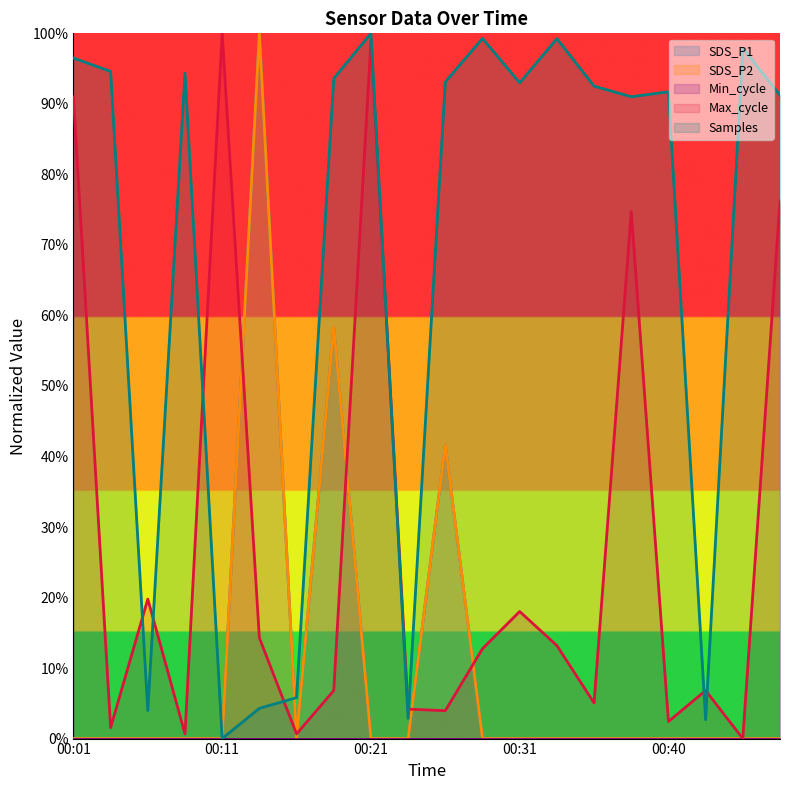

How many interior local peaks does the Max_cycle series have?

6